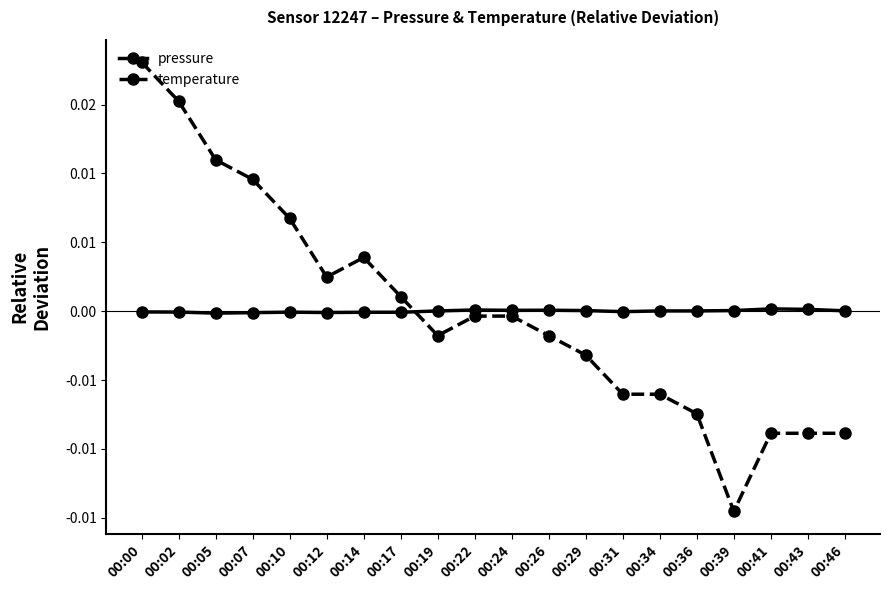

Which series changed the most between 00:14 and 00:17?

temperature